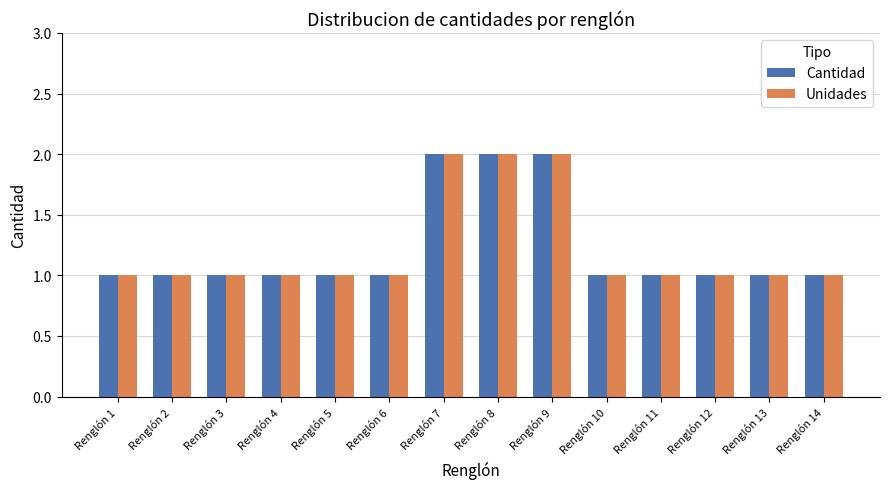

What is the sum of all Unidades values?

17